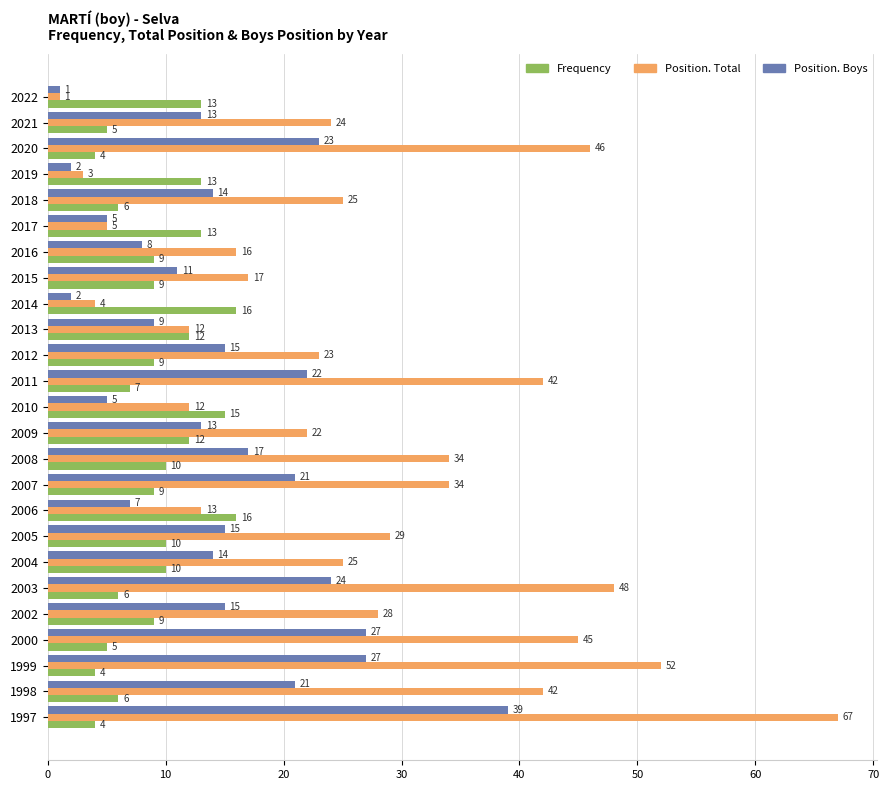

True or false: Position. Total has a value of 12 at 2015.

False